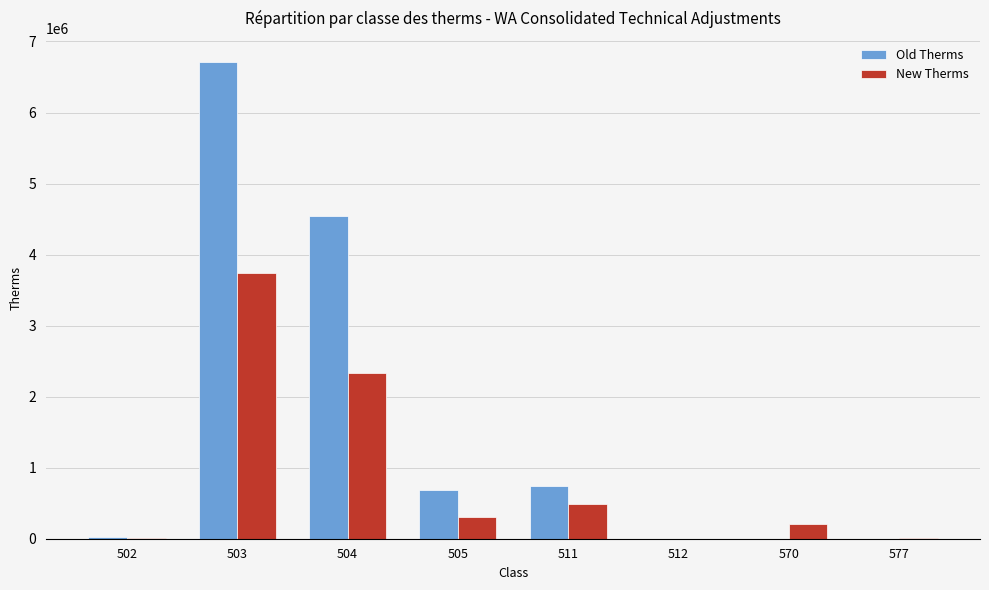

Which series has the largest range (max minus min)?

Old Therms